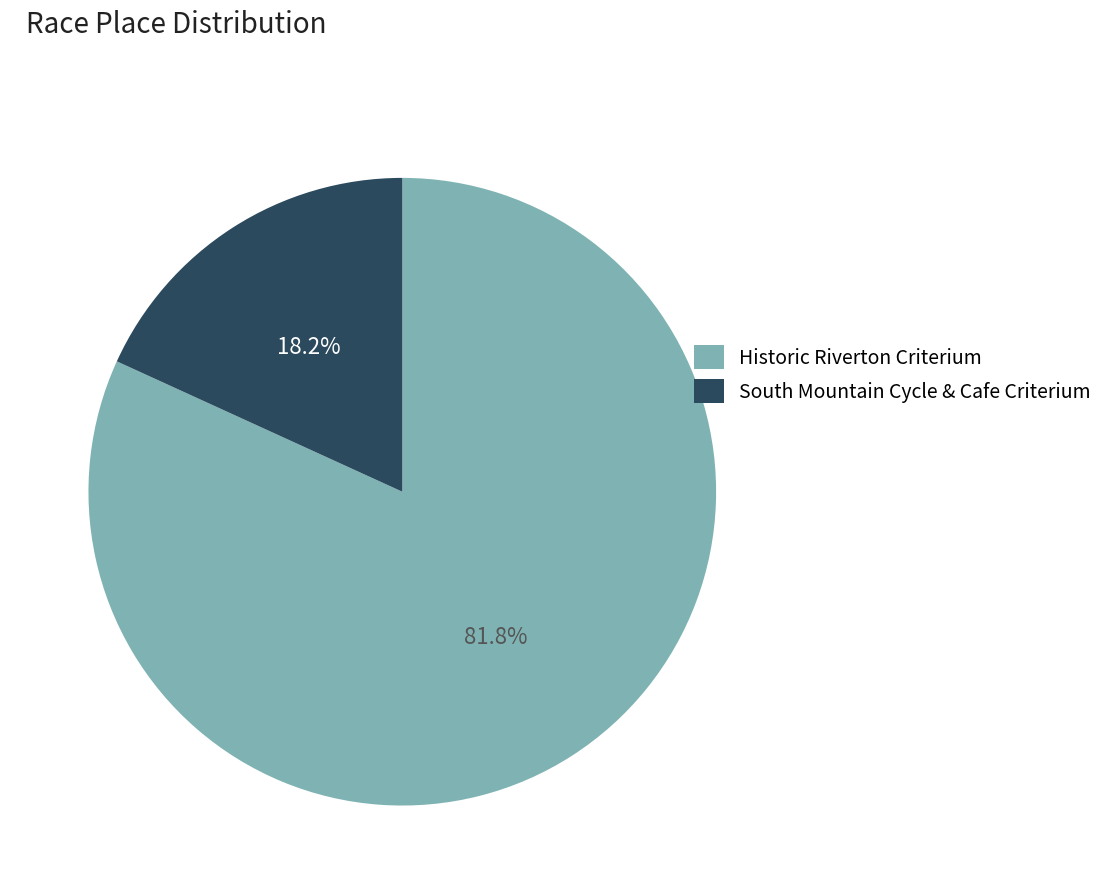

Between South Mountain Cycle & Cafe Criterium and Historic Riverton Criterium, which is larger?

Historic Riverton Criterium